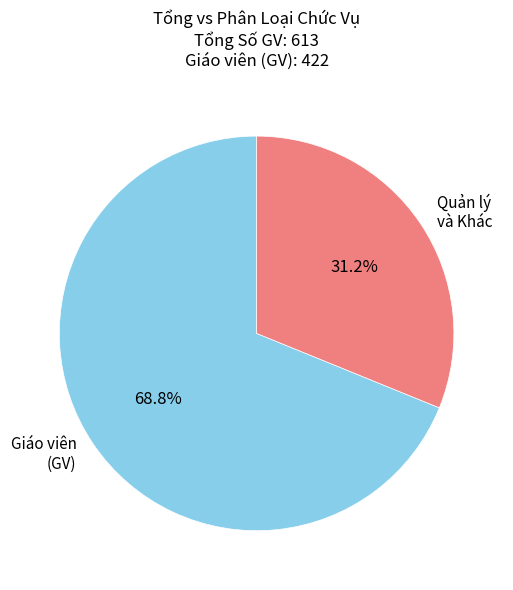

Which slice represents more than half of the pie?

Giáo viên (GV)